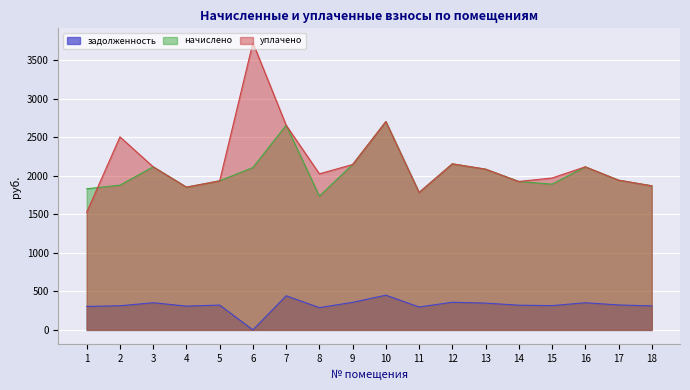

What is the maximum value for уплачено?

3728.1